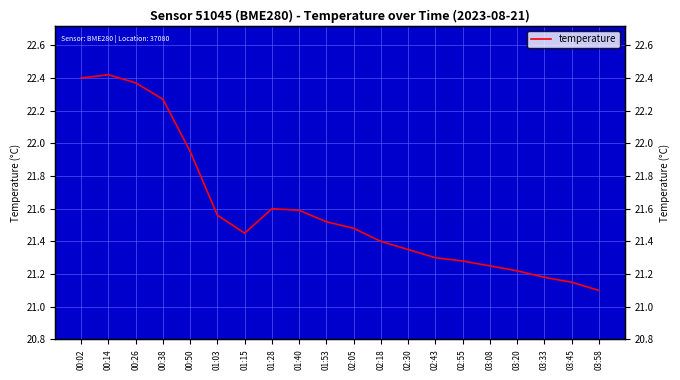

The chart shows a value of 13.2 at 03:08. True or false?

False